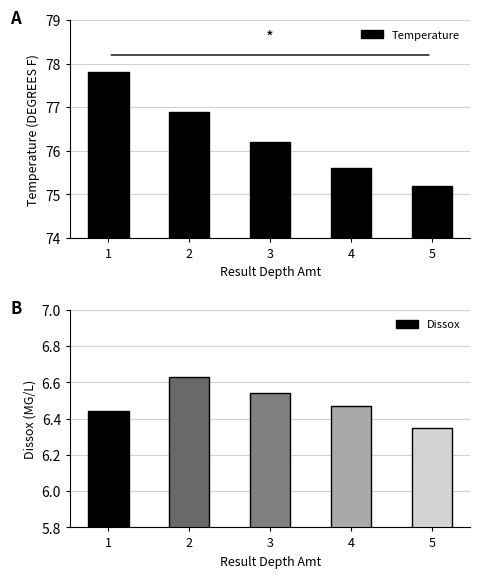

What are all the series names shown in the legend?

Temperature, Dissox